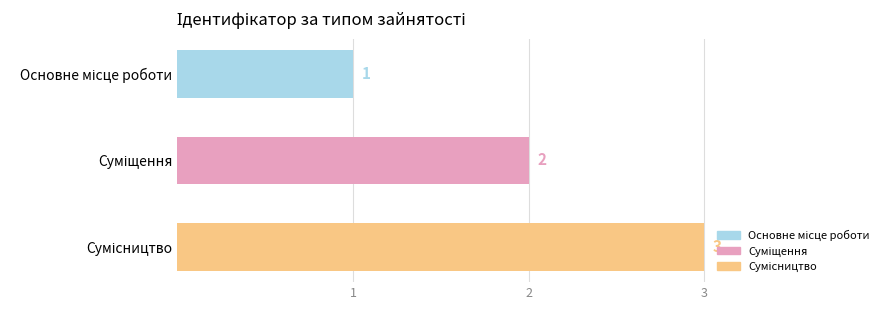

Count the values in the range 1 to 3.

3